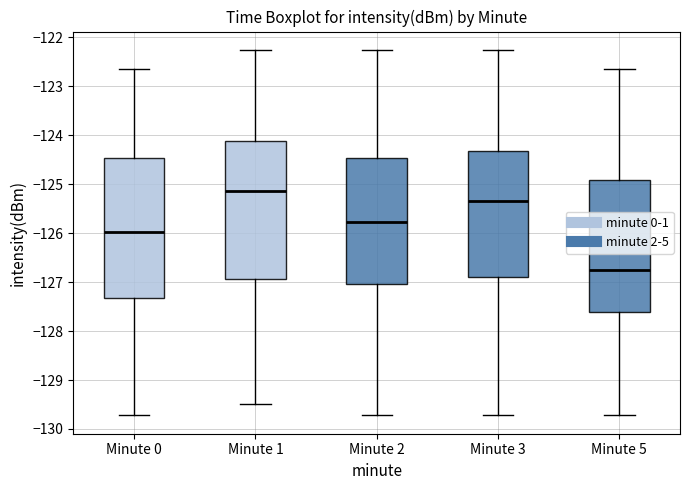

Reading left to right, read every box against the y-axis: the position of its median line, the range the box covers, and the ends of its whiskers. The values are not printed on the chart, so give them approximately, as read against the axis.

Minute 0: median -126.0, box -127.3 to -124.5, whiskers -129.7 to -122.6
Minute 1: median -125.1, box -126.9 to -124.1, whiskers -129.5 to -122.3
Minute 2: median -125.8, box -127.0 to -124.5, whiskers -129.7 to -122.3
Minute 3: median -125.4, box -126.9 to -124.3, whiskers -129.7 to -122.3
Minute 5: median -126.8, box -127.6 to -124.9, whiskers -129.7 to -122.6